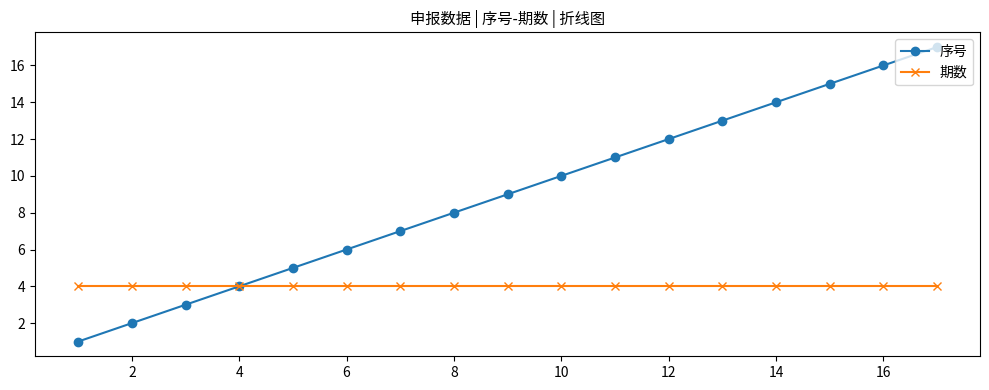

Which series has the largest total across all categories?

序号